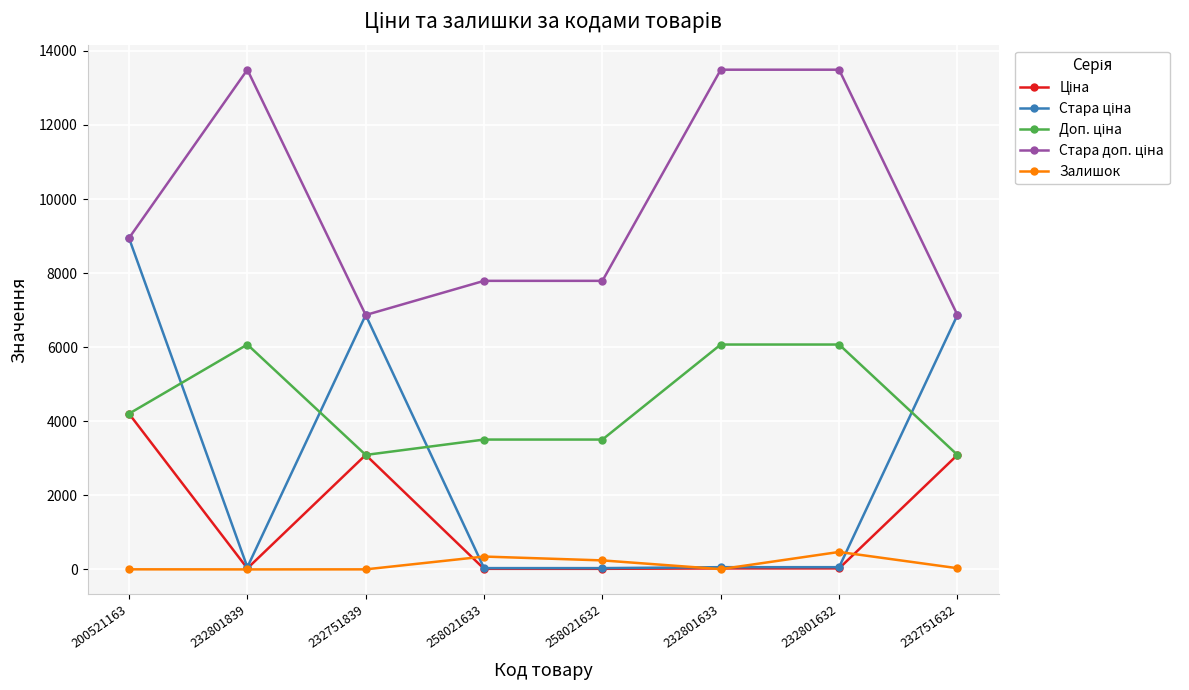

At how many categories does at least one series exceed 11560?

3